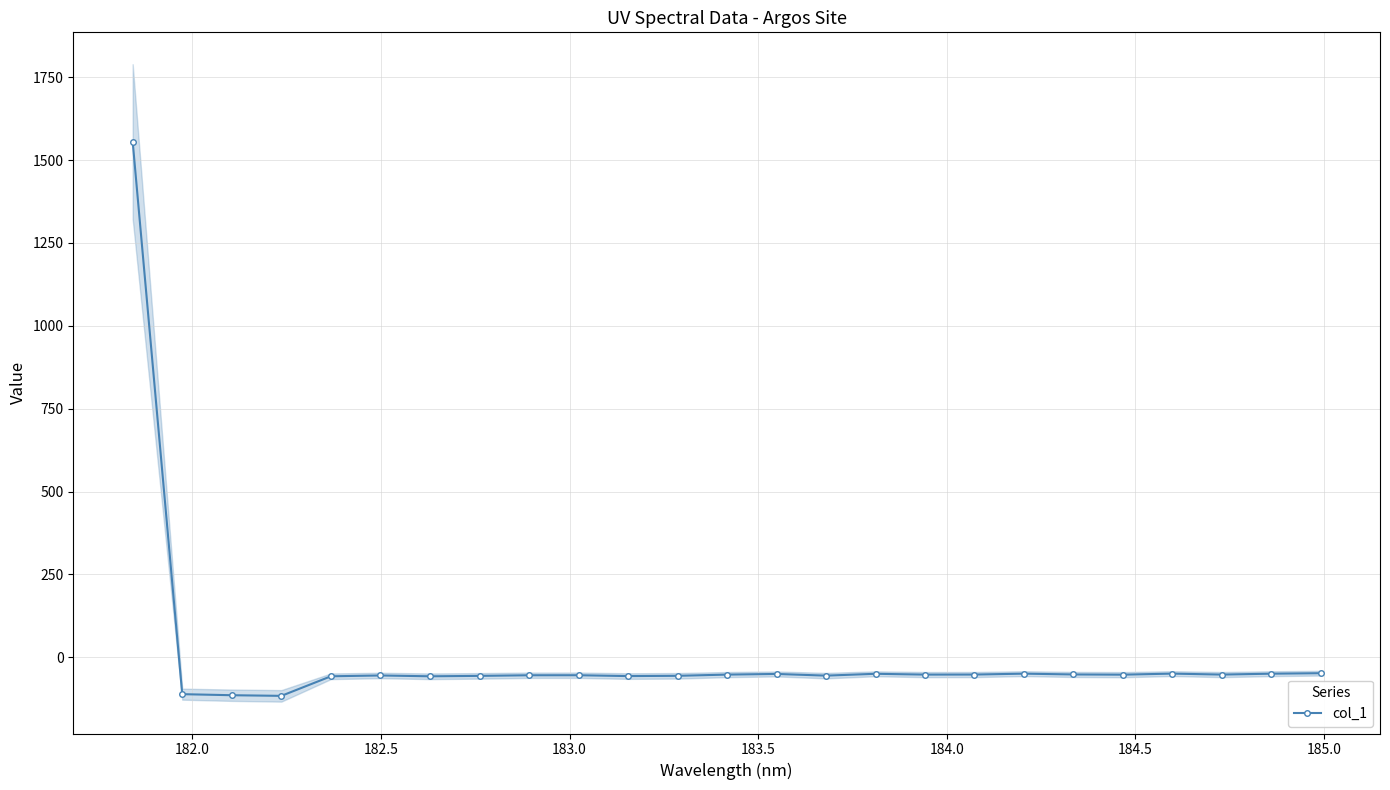

What is the greatest value displayed?

1555.7